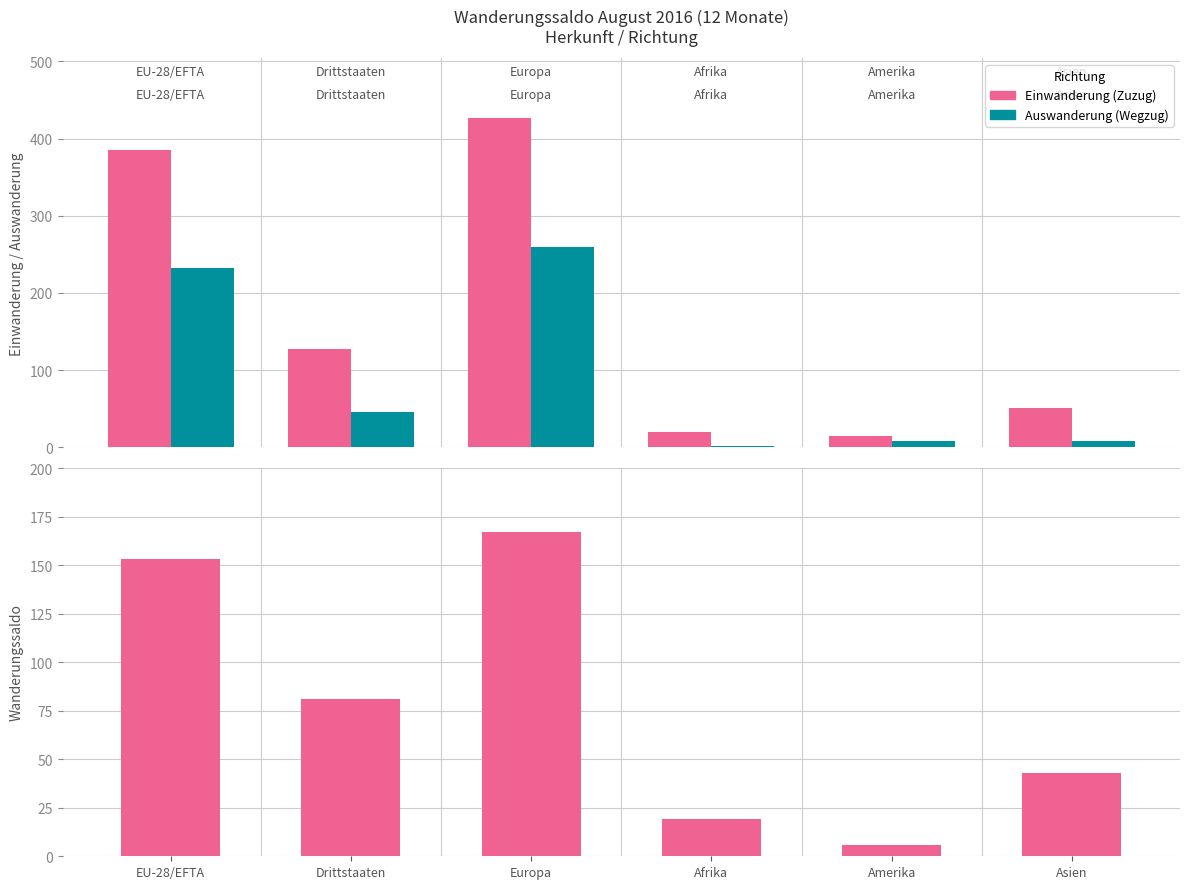

How many data points in Auswanderung (Wegzug) are above 46?

2